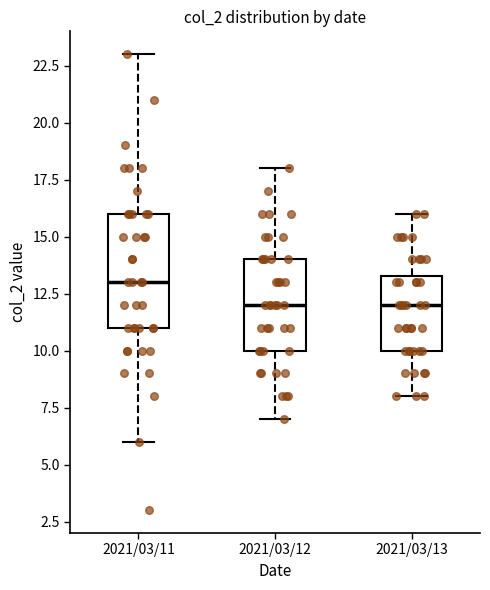

Where is the lower edge of the box for 2021/03/12 on the y-axis? The values are not printed on the chart, so give them approximately, as read against the axis.

10.0